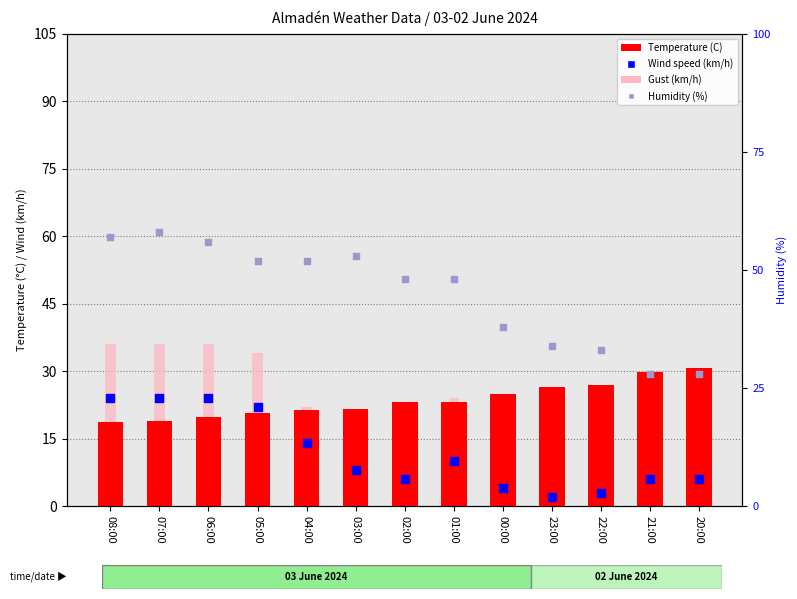

Is the value of Wind speed (km/h) at 00:00 greater than the value of Humidity (%) at 21:00?

No